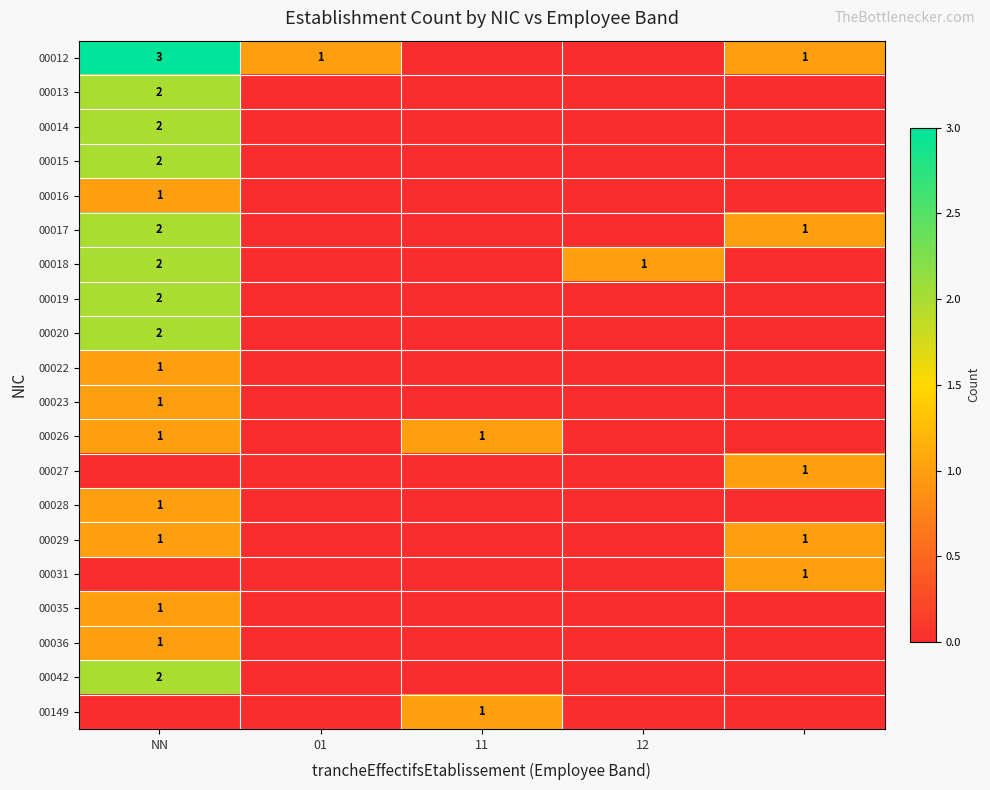

The value of 00036 at NN is 0. True or false?

False